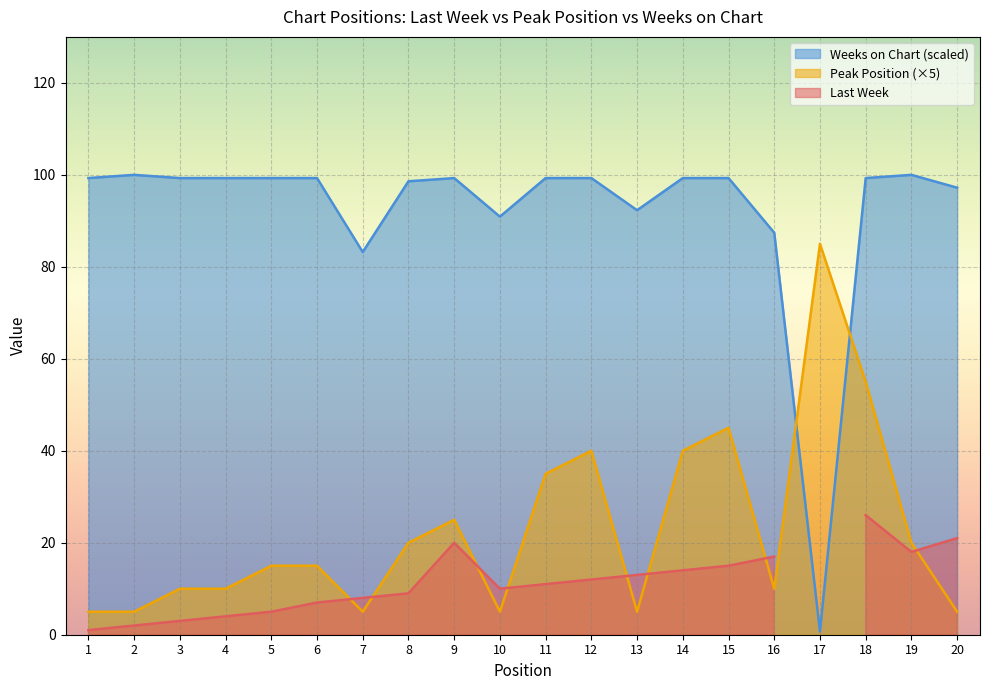

Does the chart display data point markers on the line(s)?

No